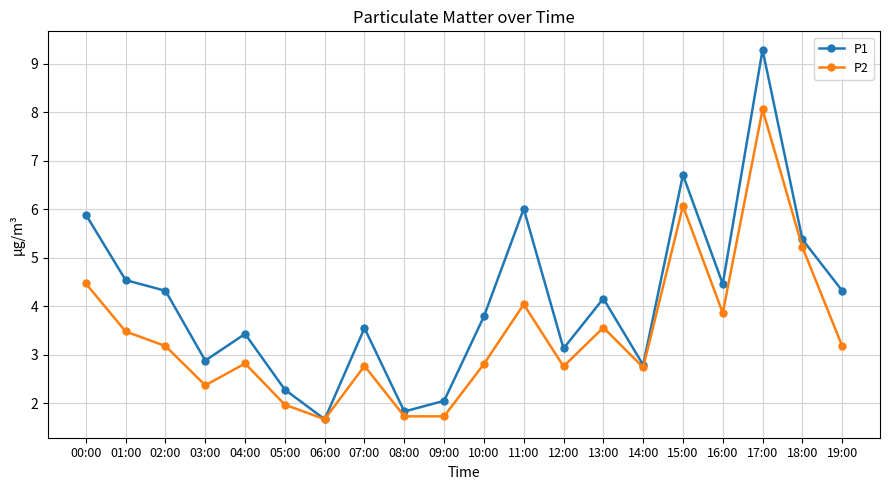

What is the difference between the P2 values at 11:00 and 07:00?

1.3